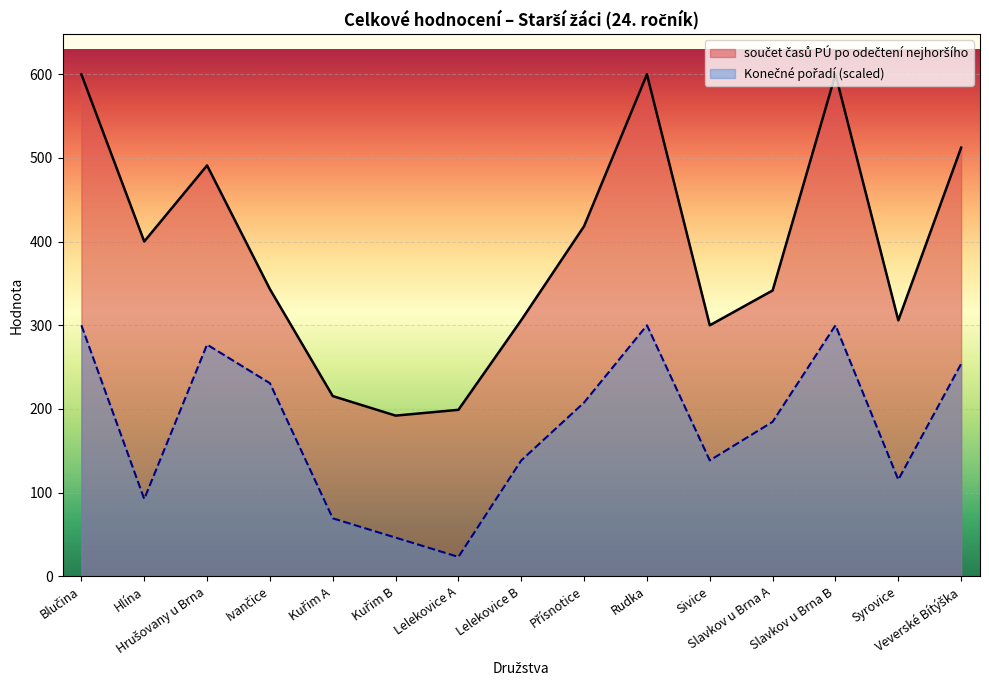

The součet časů PÚ po odečtení nejhoršího series shows 163.0 at Hlína. True or false?

False